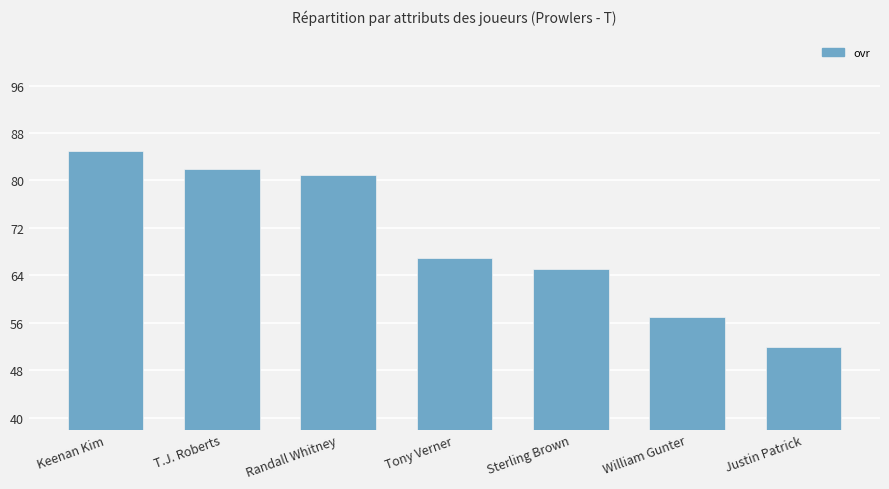

Rank the categories by value from lowest to highest.

Justin Patrick, William Gunter, Sterling Brown, Tony Verner, Randall Whitney, T.J. Roberts, Keenan Kim